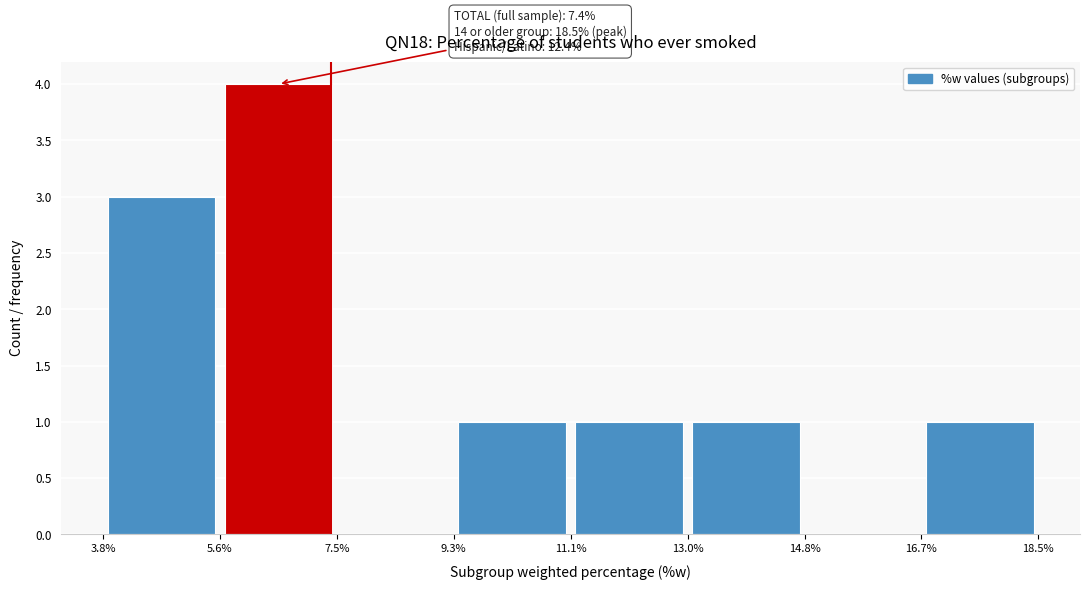

Over which range of the x-axis is the bar tallest?

5.6% to 7.5%